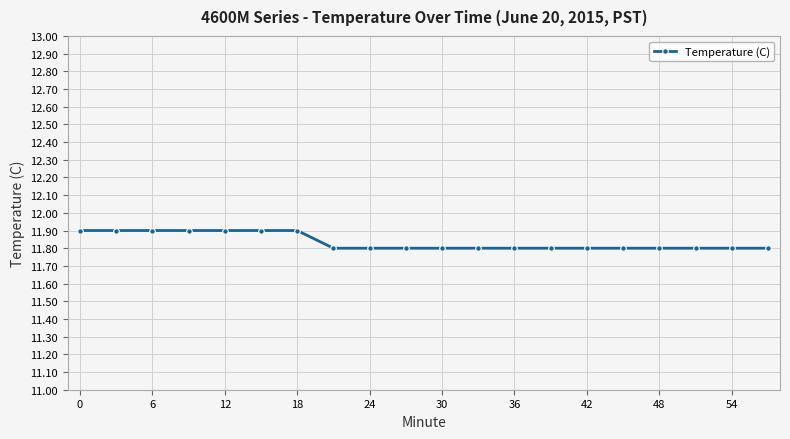

Reading left to right, transcribe all the data shown in this chart.

11.9	11.9	11.9	11.9	11.9	11.9	11.9	11.8	11.8	11.8	11.8	11.8	11.8	11.8	11.8	11.8	11.8	11.8	11.8	11.8